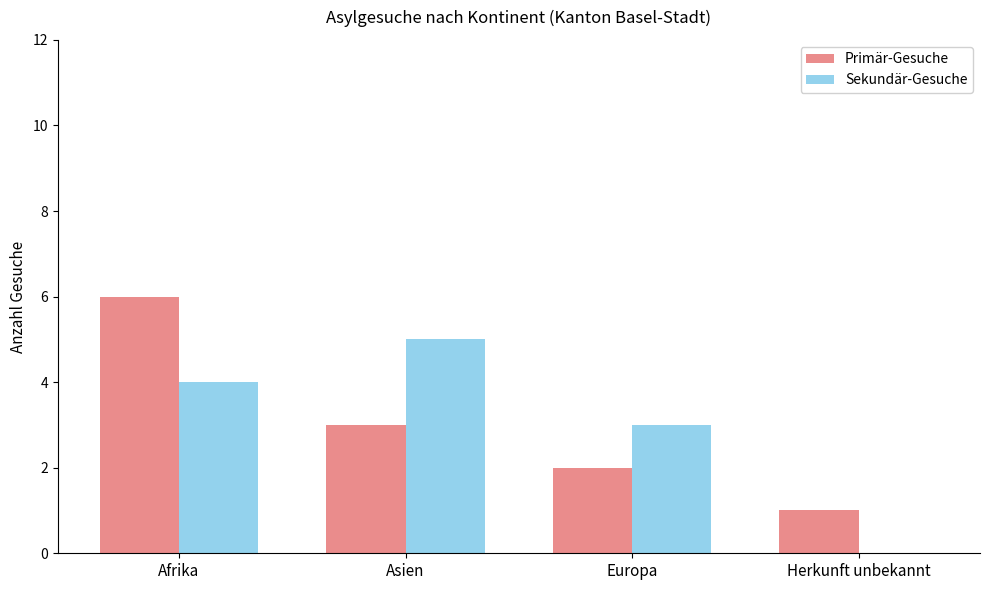

Between Asien and Herkunft unbekannt, which series saw the biggest shift?

Sekundär-Gesuche